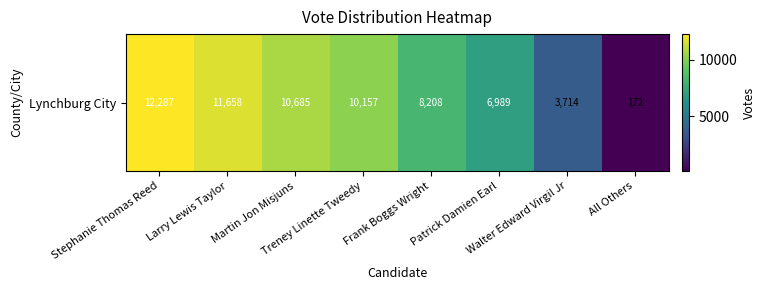

Read the value at All Others, to the nearest 10.

170